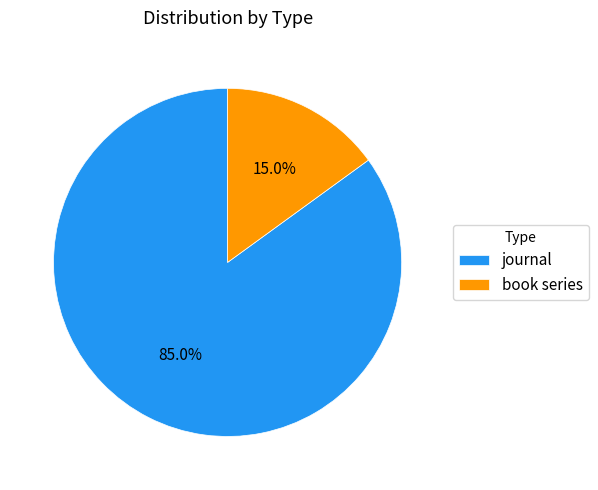

To the nearest percent, what is the difference between the book series and journal slice percentages?

70%